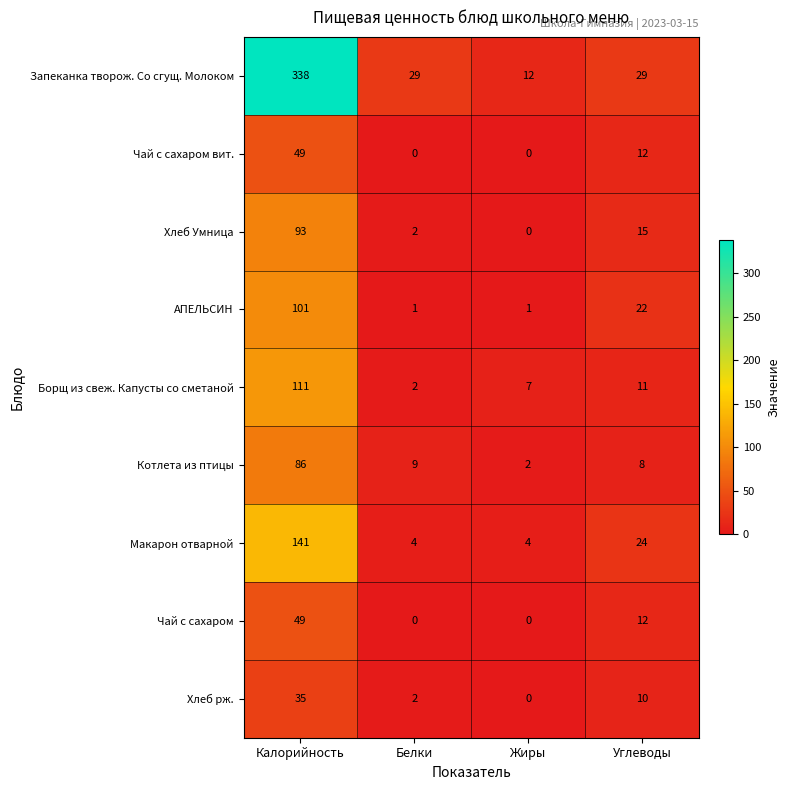

The value of Борщ из свеж. Капусты со сметаной at Углеводы is 18. True or false?

False